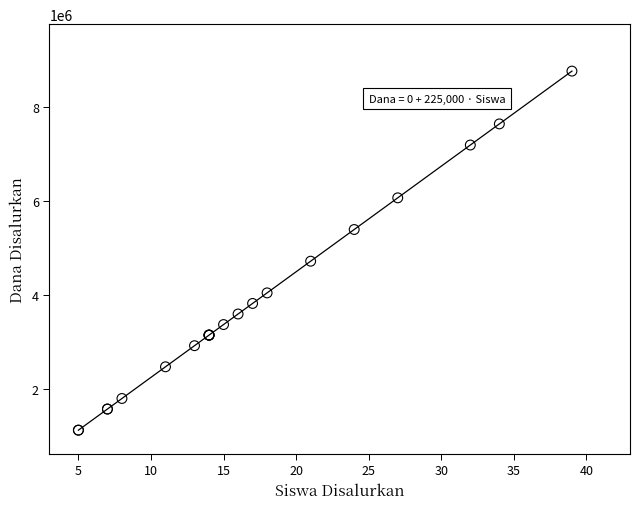

What Y value in the scatter plot is closest to 4950000?

4725000